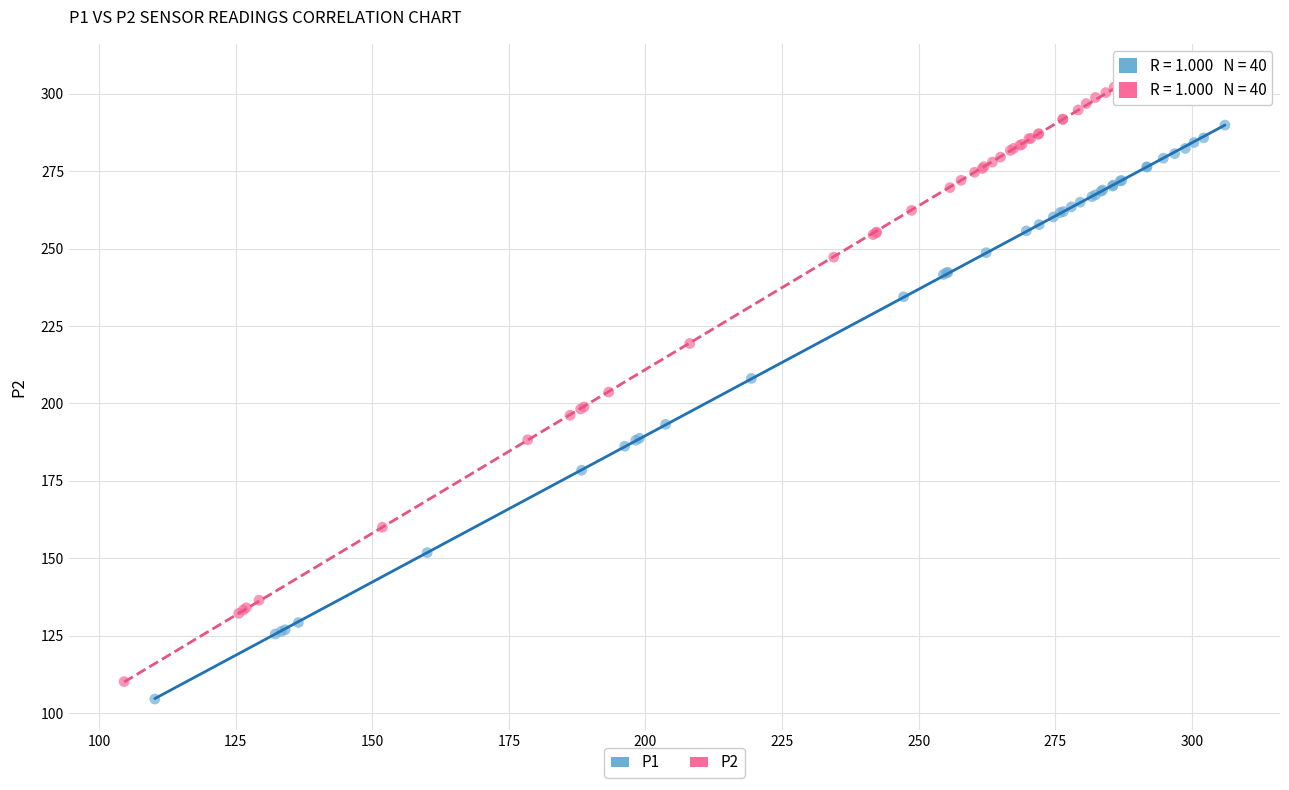

Which series contains the highest Y value?

P2